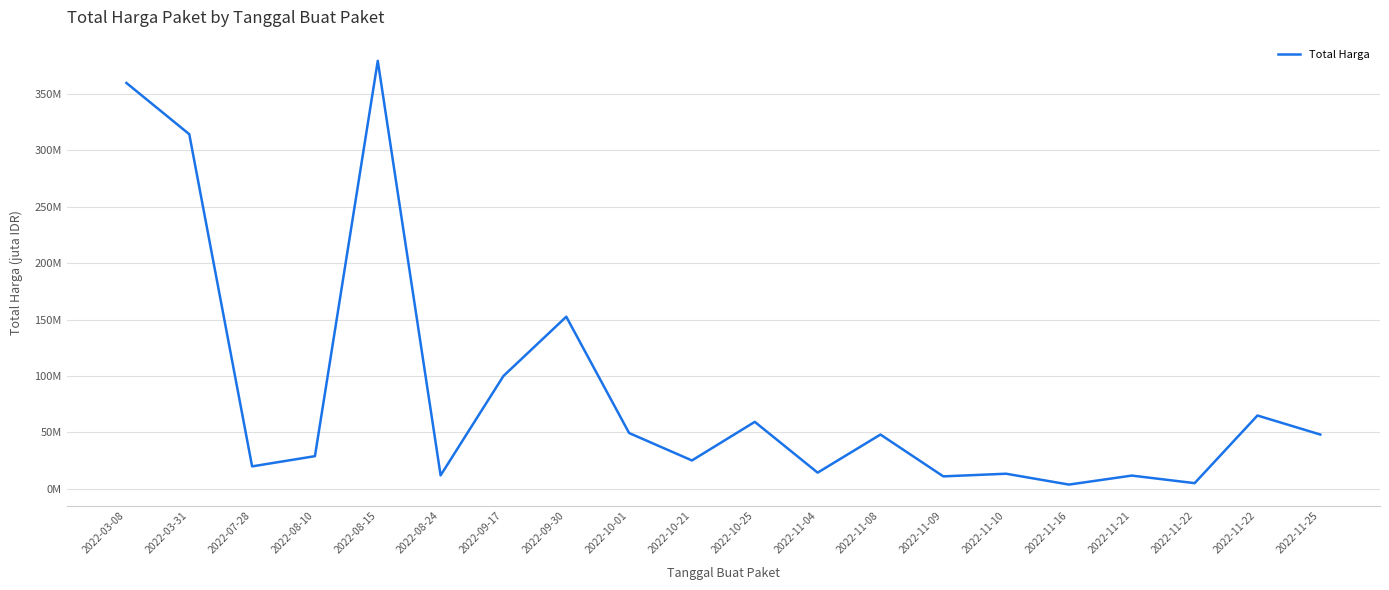

What is the maximum value shown in the chart?

379.1